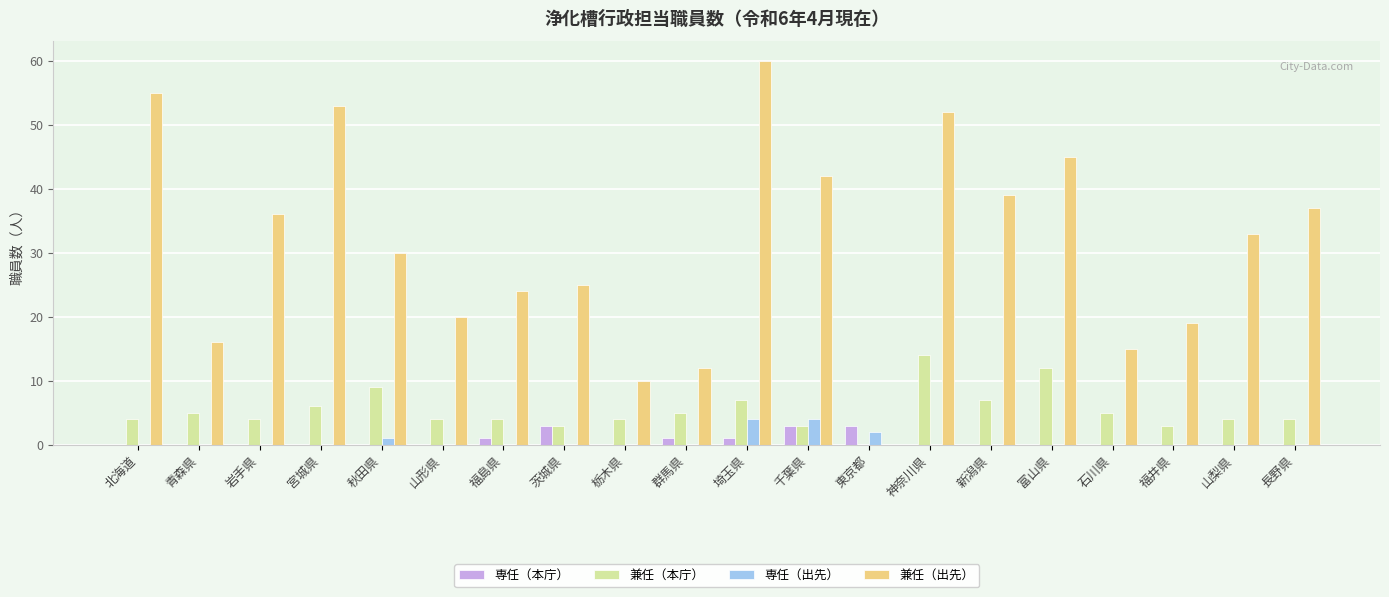

Which series has the largest total across all categories?

兼任（出先）